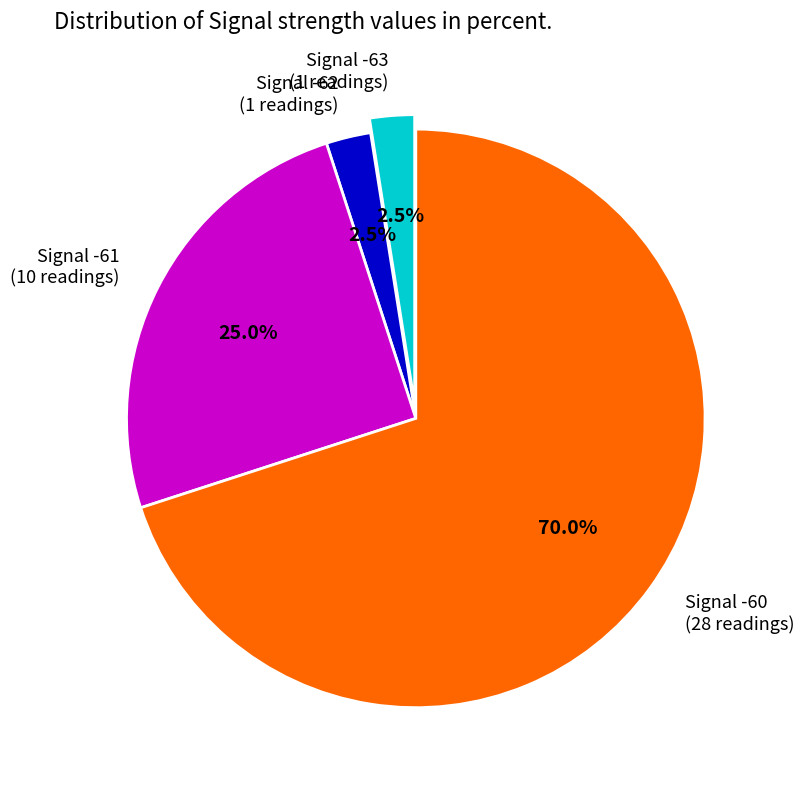

What is the ratio of the value at Signal -61 (10 readings) to the value at Signal -63 (1 readings)?

10.0